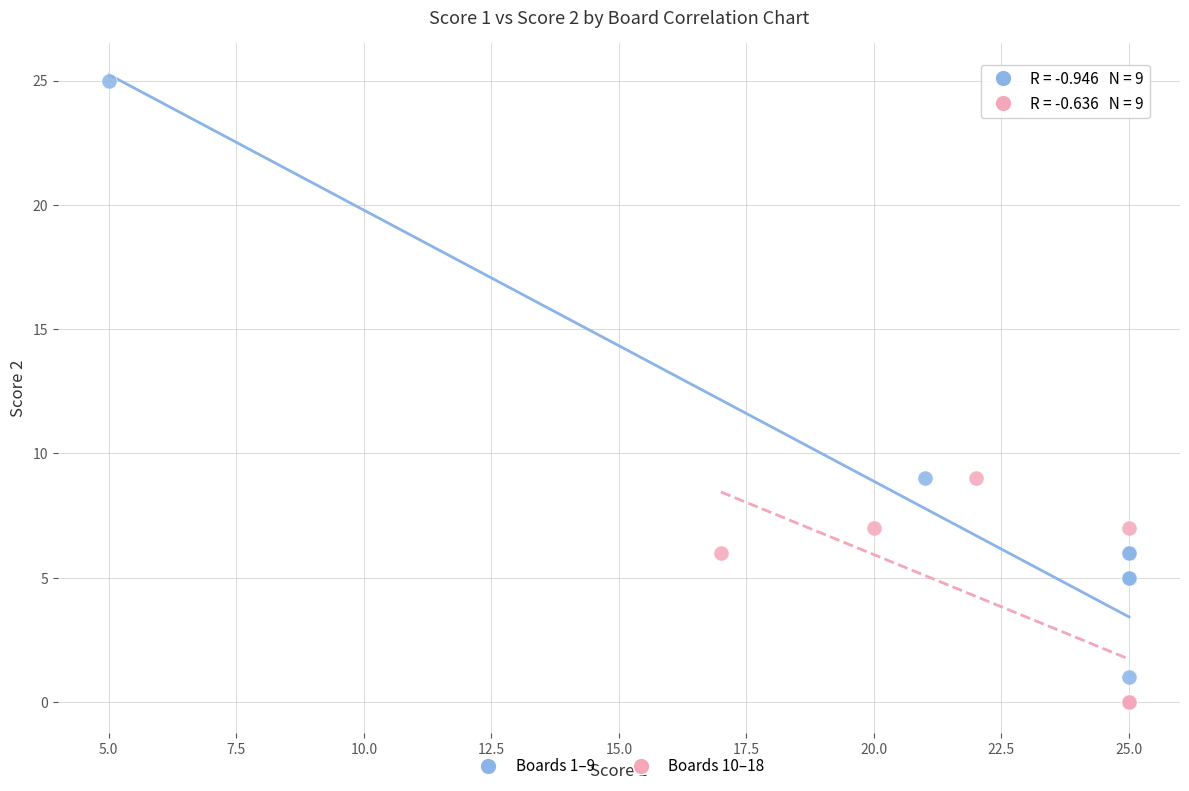

Which series reaches the maximum Y coordinate?

Boards 1–9